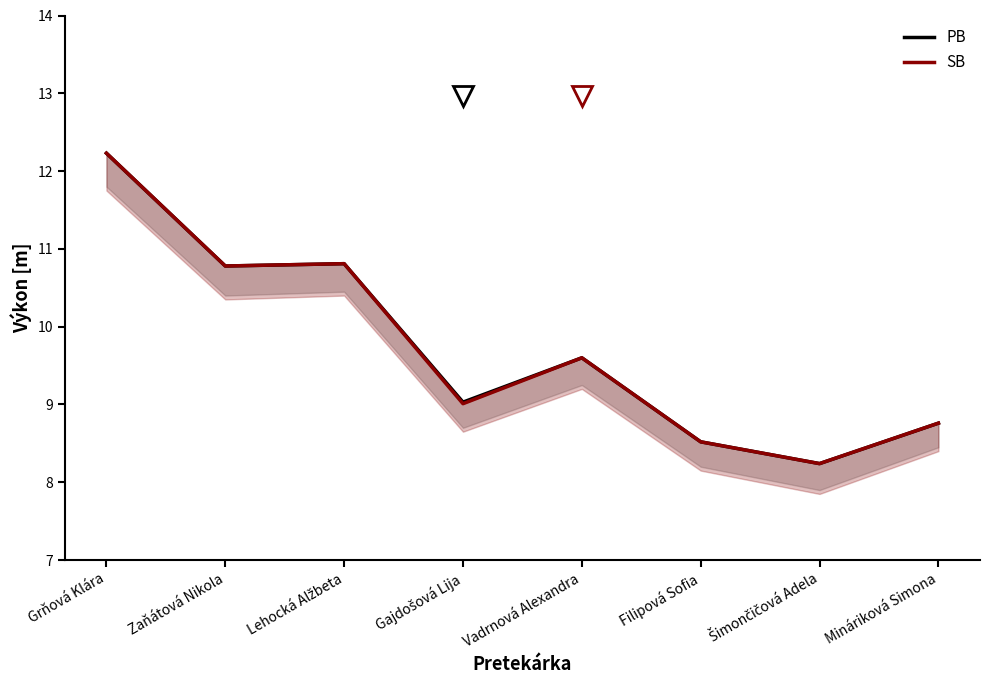

What are all the series names shown in the legend?

PB, SB